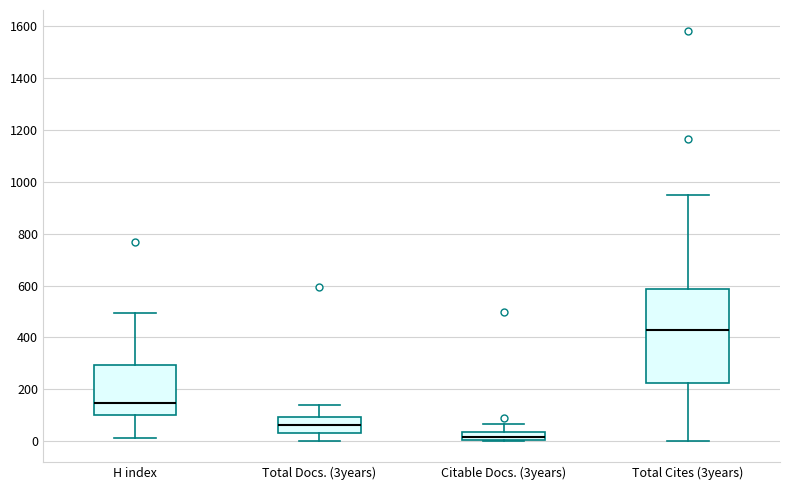

Reading left to right, transcribe this box plot: for each box, give where its median line is, the range the box spans, and where its two whiskers end, as read against the y-axis. The values are not printed on the chart, so give them approximately, as read against the axis.

H index: median 140, box 100 to 300, whiskers 20 to 500
Total Docs. (3years): median 60, box 40 to 100, whiskers 0 to 140
Citable Docs. (3years): median 20, box 0 to 40, whiskers 0 to 60
Total Cites (3years): median 420, box 220 to 580, whiskers 0 to 940